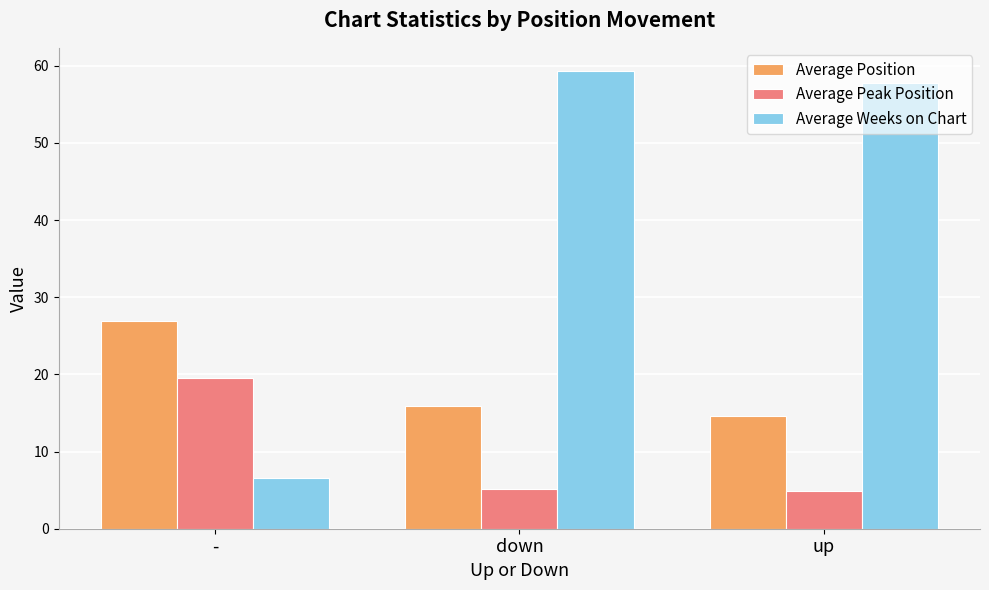

At which label does Average Peak Position first exceed 5?

-